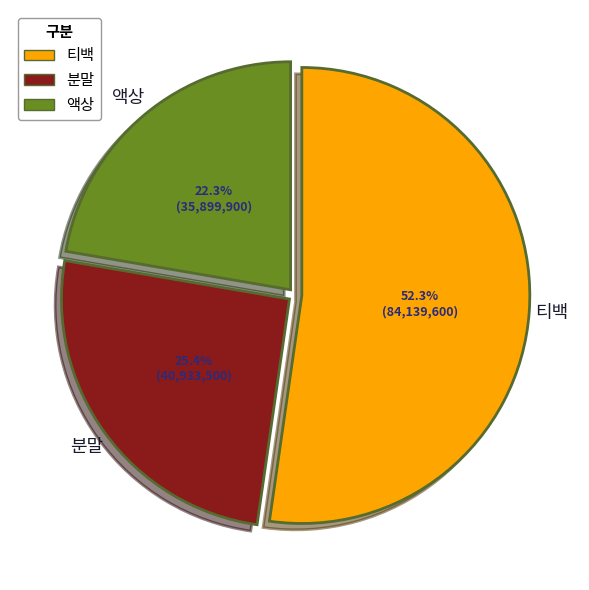

Is there any slice that represents more than half of the pie?

Yes